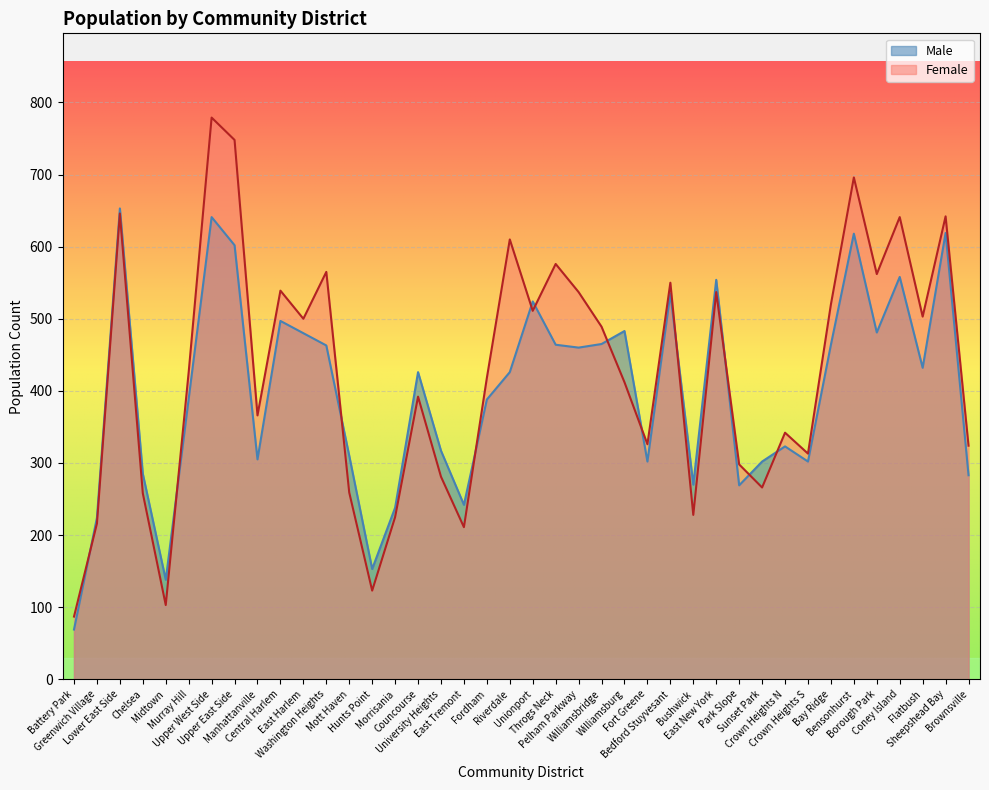

Which series changed the most between University Heights and Bedford Stuyvesant?

Female